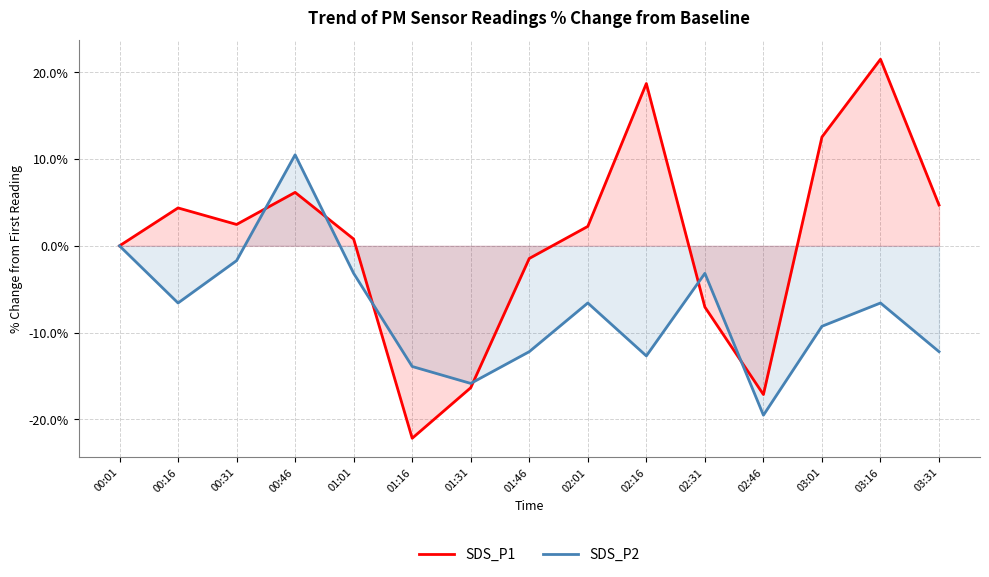

What is the average value of the SDS_P1 series?

0.6